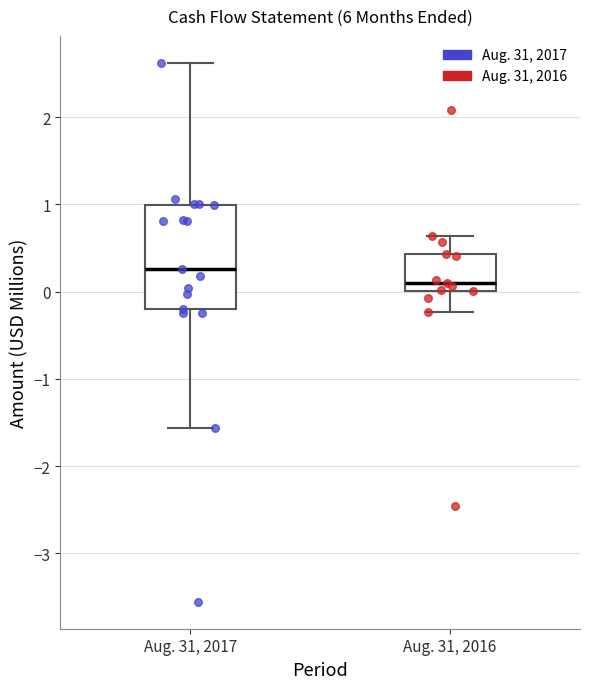

Where does the lower whisker of the box for Aug. 31, 2016 end on the y-axis? The values are not printed on the chart, so give them approximately, as read against the axis.

-0.2